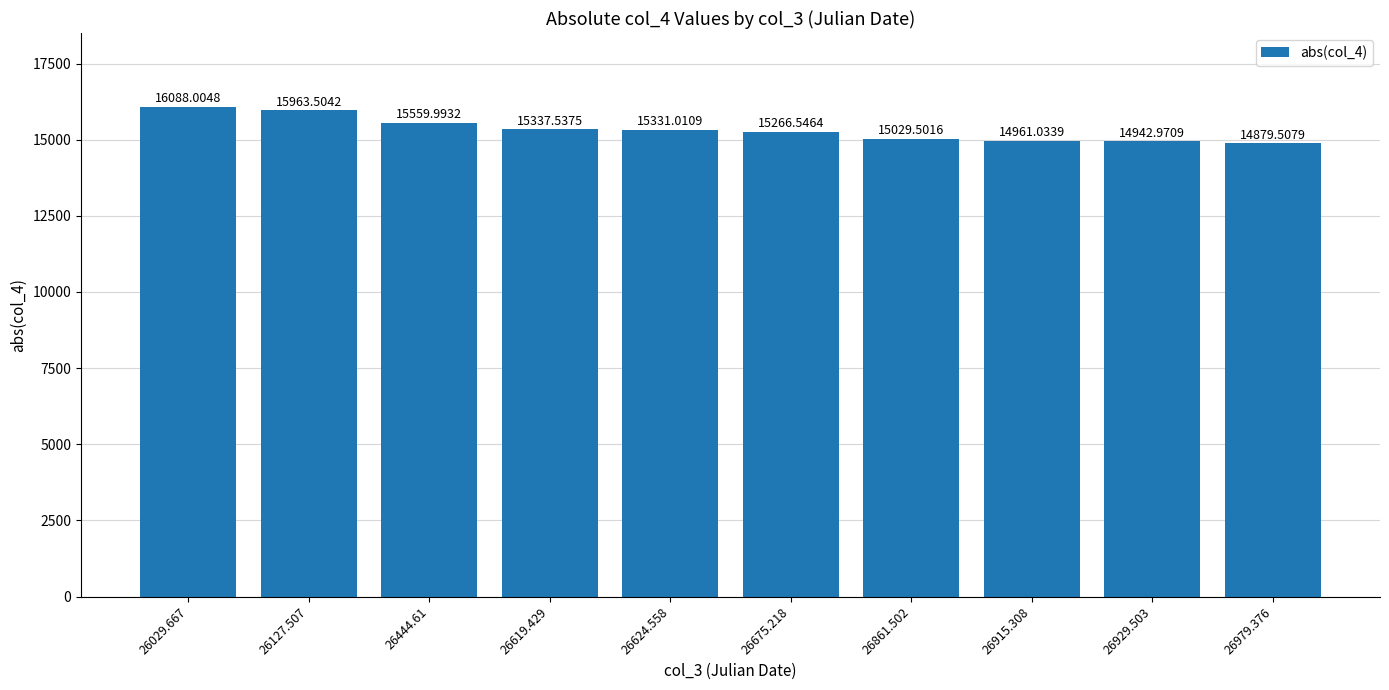

What is the label of the 8th bar from the right?

26444.61